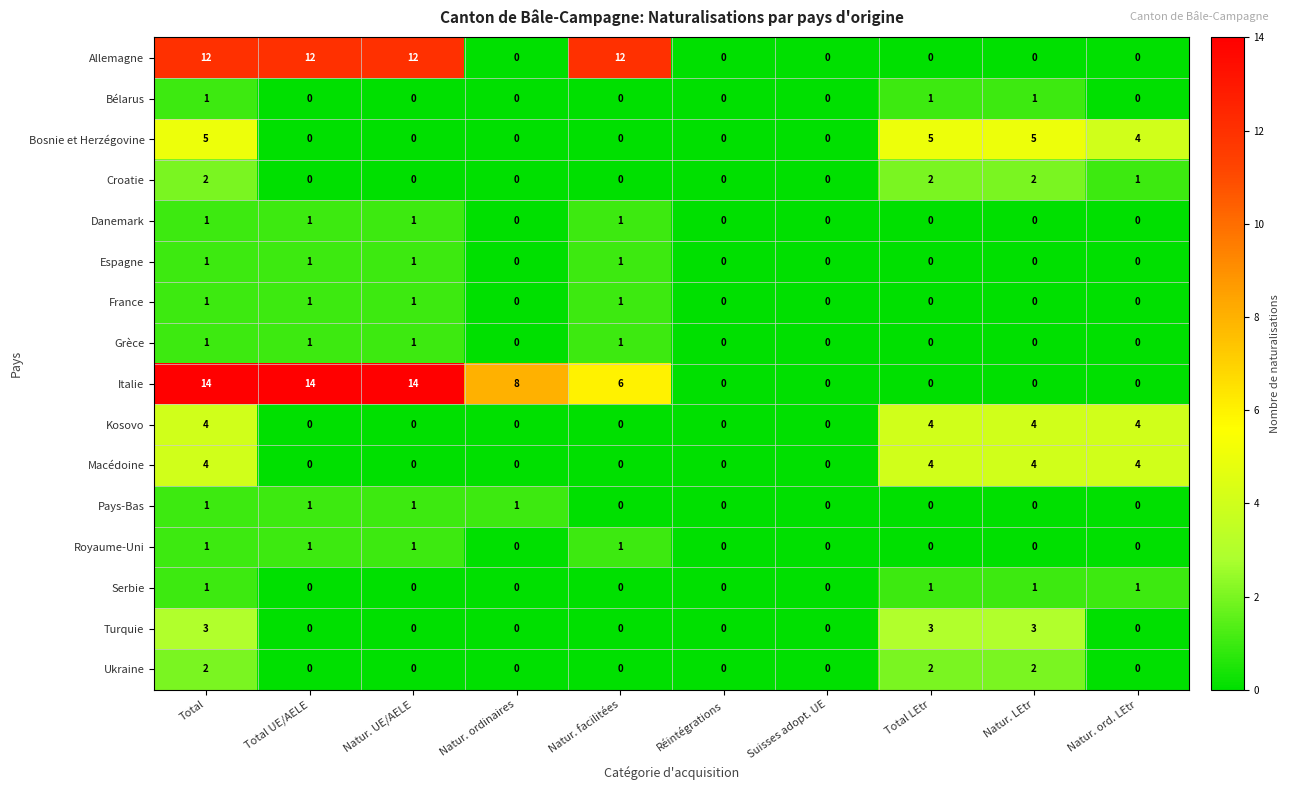

At how many categories does at least one series exceed 1?

8